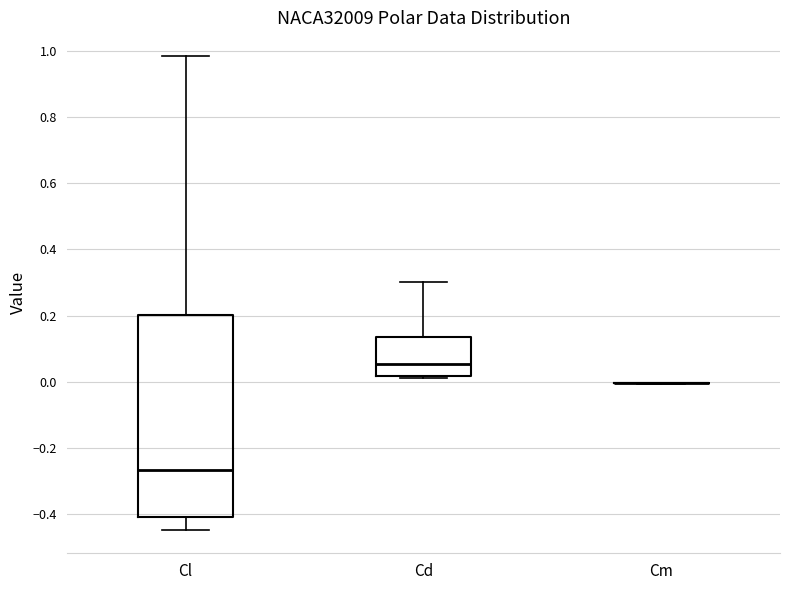

Reading left to right, read every box against the y-axis: the position of its median line, the range the box covers, and the ends of its whiskers. The values are not printed on the chart, so give them approximately, as read against the axis.

Cl: median -0.26, box -0.40 to 0.20, whiskers -0.44 to 0.98
Cd: median 0.06, box 0.02 to 0.14, whiskers 0.02 to 0.30
Cm: box collapsed to a line at 0.00, whiskers 0.00 to 0.00